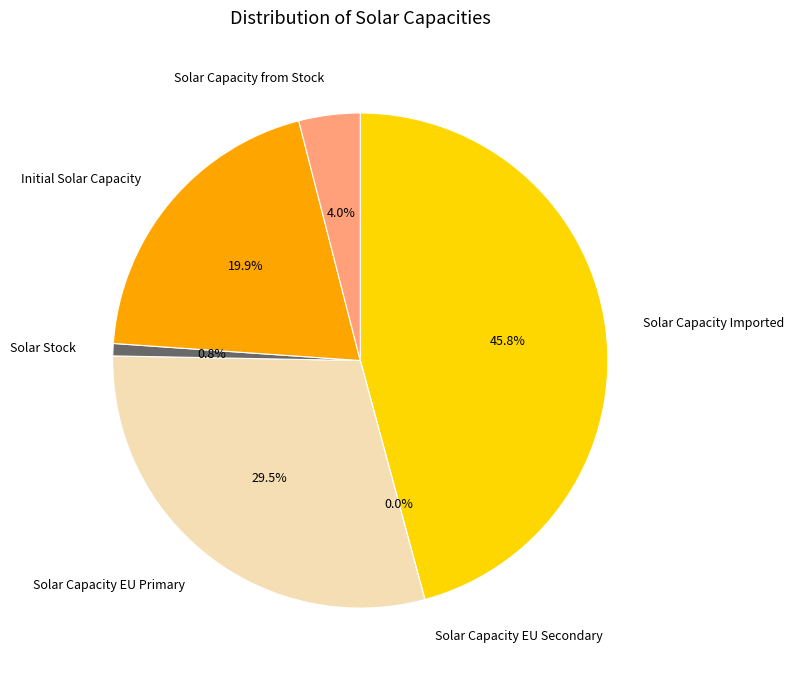

What percentage is NOT represented by 15?

98.6%